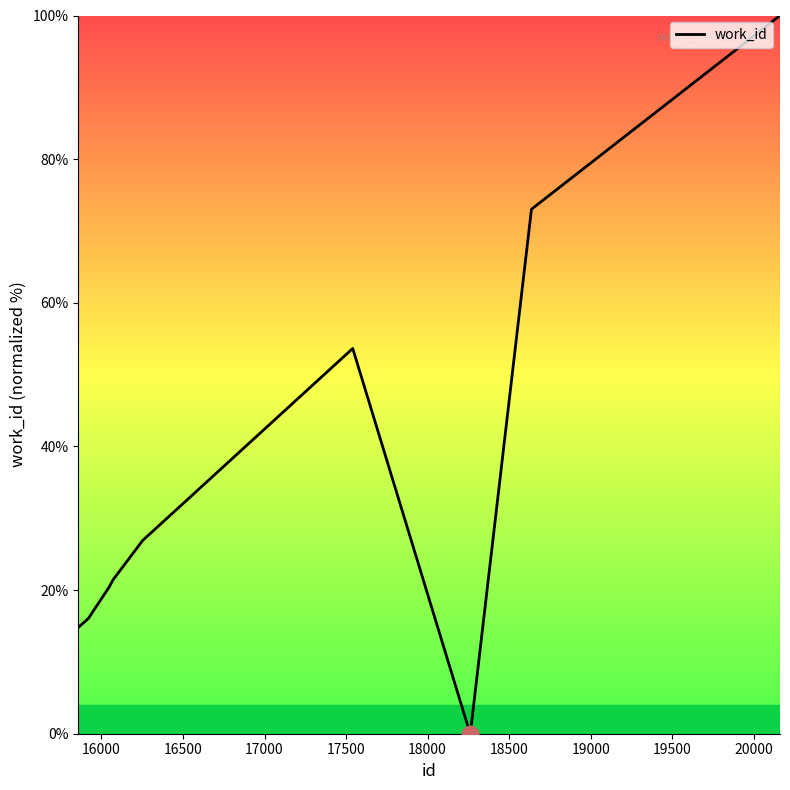

What is the maximum value shown in the chart?

100.0